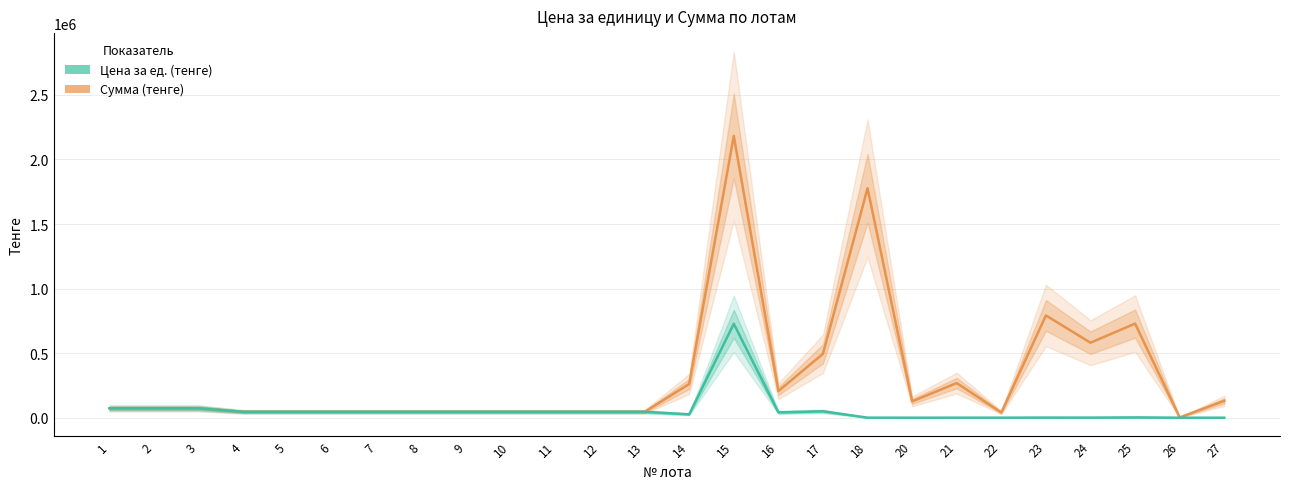

Reading right to left, list all the values displayed in this chart.

Сумма (тенге): 27=130850.0	26=2096.0	25=728856.0	24=580730.0	23=792240.0	22=40080.0	21=268125.0	20=126500.0	18=1777300.0	17=495000.0	16=206250.0	15=2182125.0	14=261250.0	13=45375.0	12=45375.0	11=45375.0	10=45375.0	9=45375.0	8=45375.0	7=45375.0	6=45375.0	5=45375.0	4=45375.0	3=72875.0	2=72875.0	1=72875.0
Цена за ед. (тенге): 27=130.8	26=10.5	25=2429.5	24=580.7	23=990.3	22=200.4	21=178.8	20=63.2	18=355.5	17=49500.0	16=41250.0	15=727375.0	14=26125.0	13=45375.0	12=45375.0	11=45375.0	10=45375.0	9=45375.0	8=45375.0	7=45375.0	6=45375.0	5=45375.0	4=45375.0	3=72875.0	2=72875.0	1=72875.0